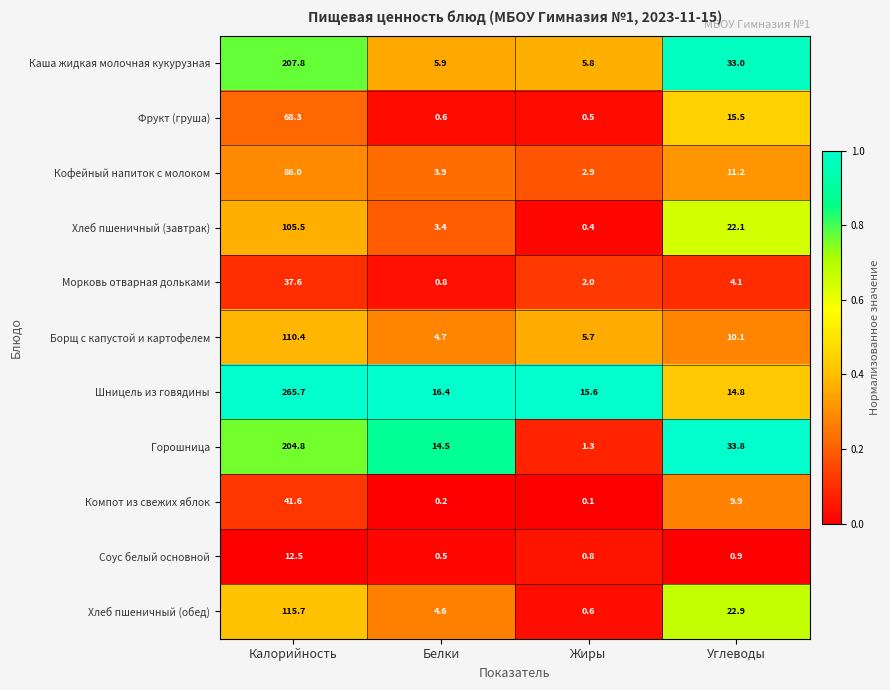

Where is Шницель из говядины nearest to the value 140?

Белки